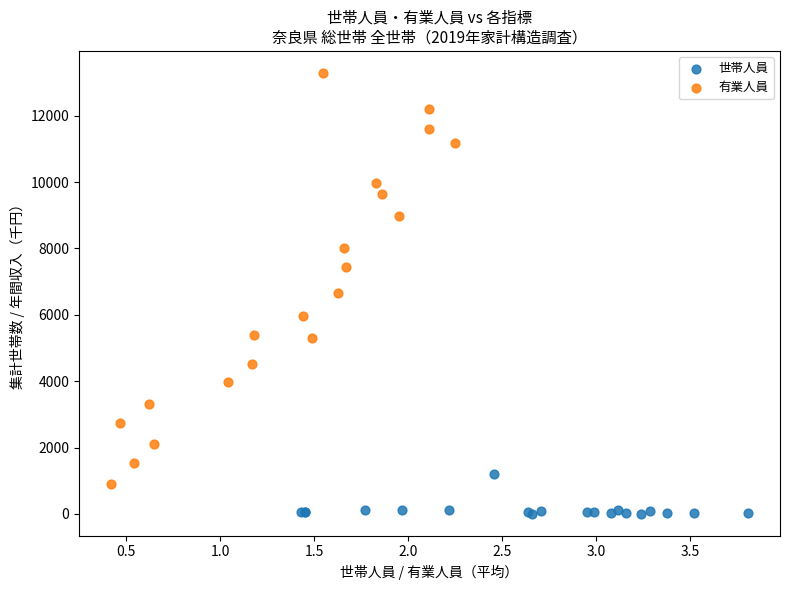

Which series contains the lowest Y value?

世帯人員